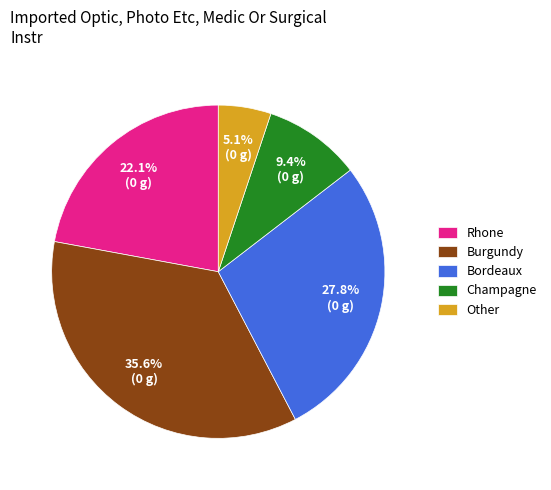

To the nearest percent, what is the difference between the largest and smallest slice percentages?

30%